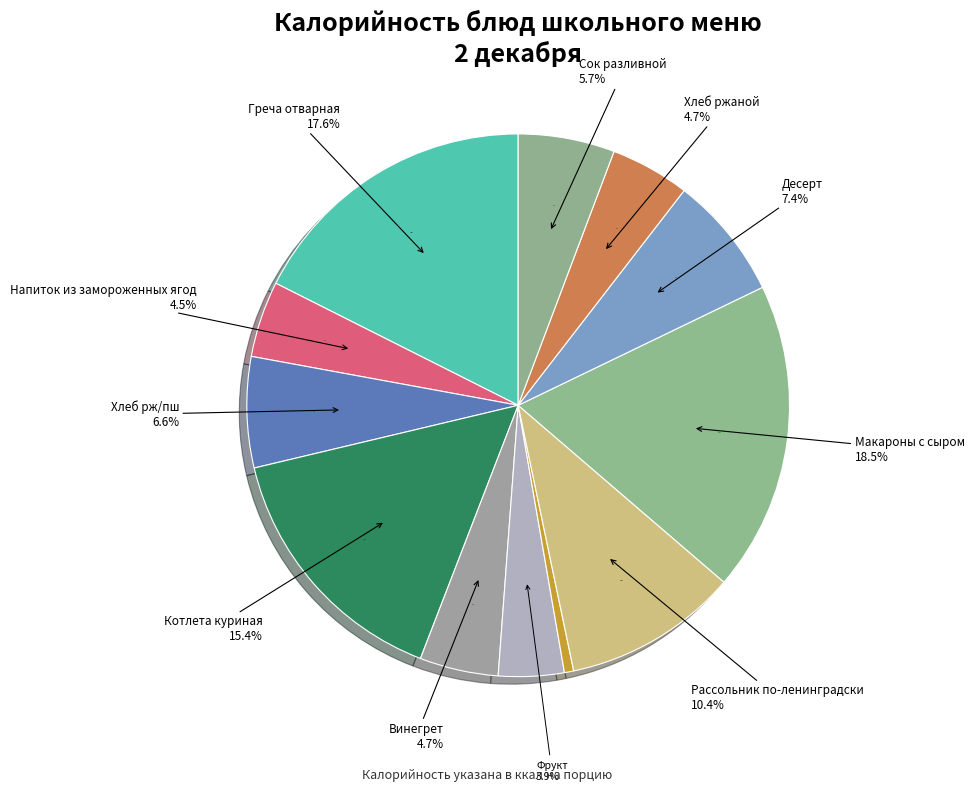

To the nearest percent, what is the difference between the largest and smallest slice percentages?

18%